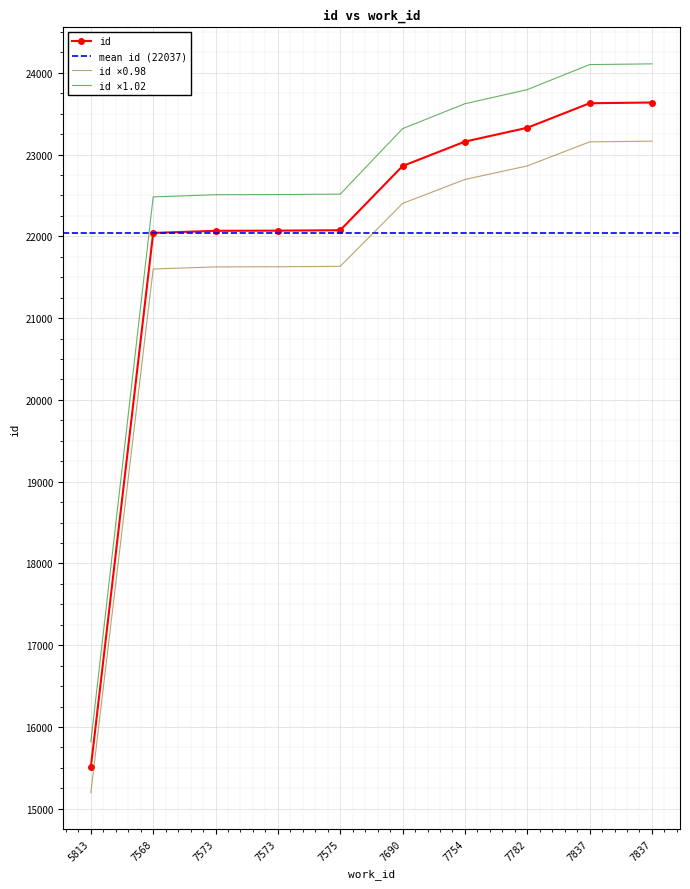

Reading left to right, transcribe all the data shown in this chart.

15507	22042	22068	22070	22075	22860	23159	23328	23628	23637